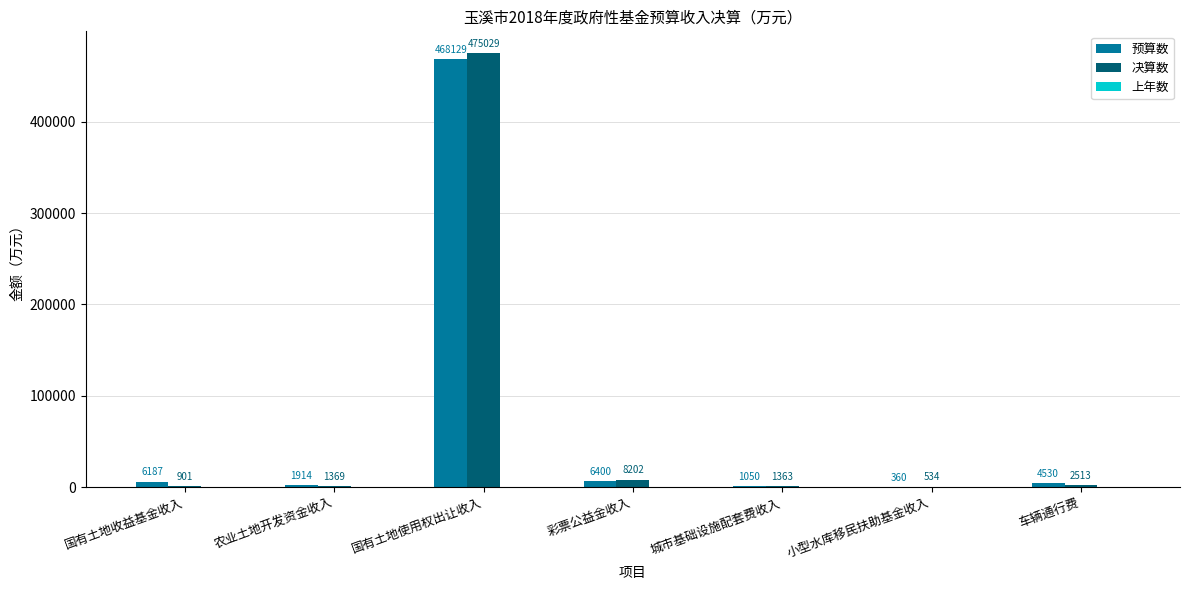

What is the maximum value for 预算数?

468129